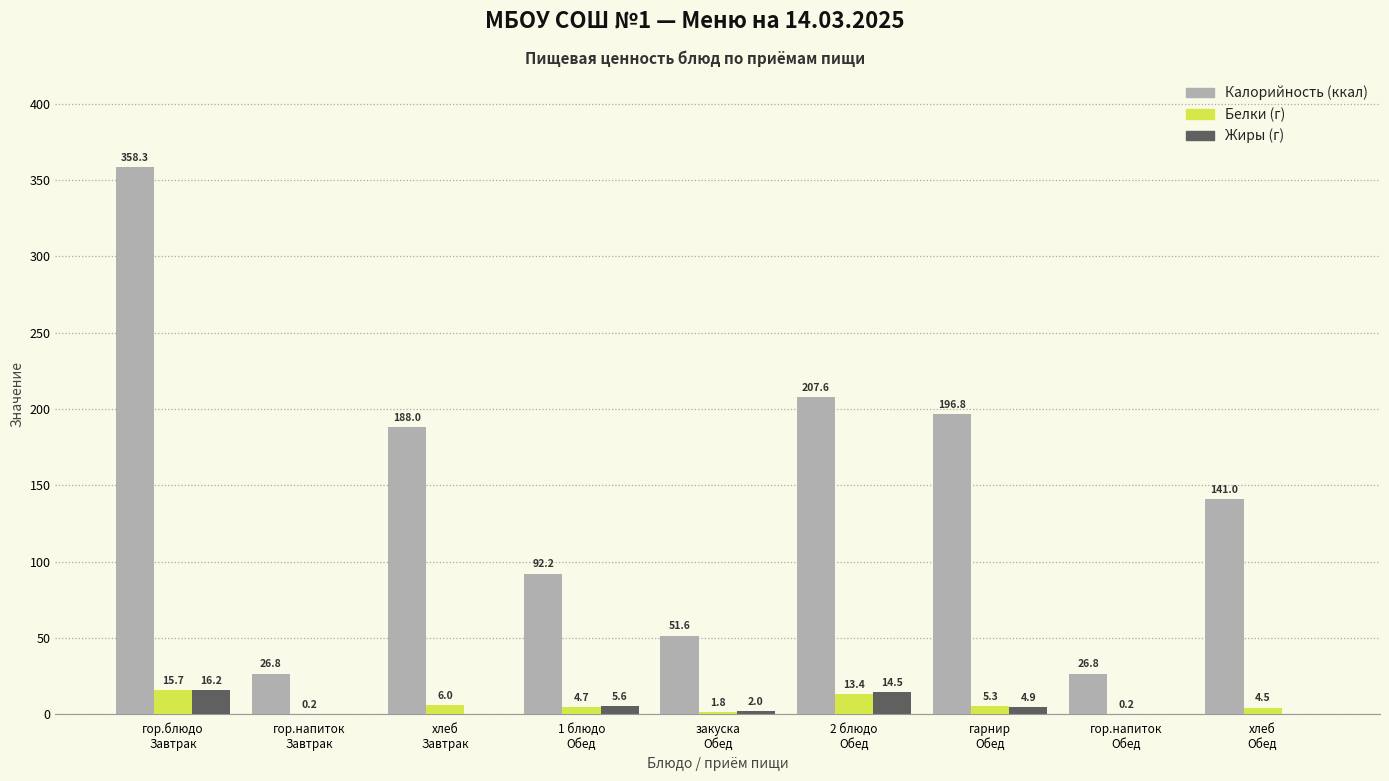

What is the maximum value shown in the chart?

358.3